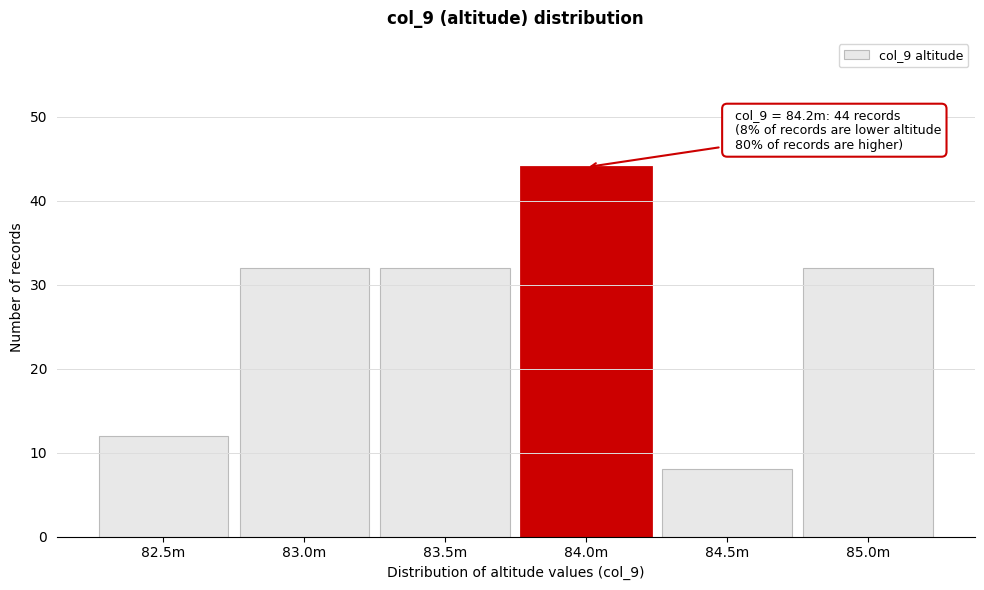

Reading right to left, what are all the values shown in this chart?

32	8	44	32	32	12